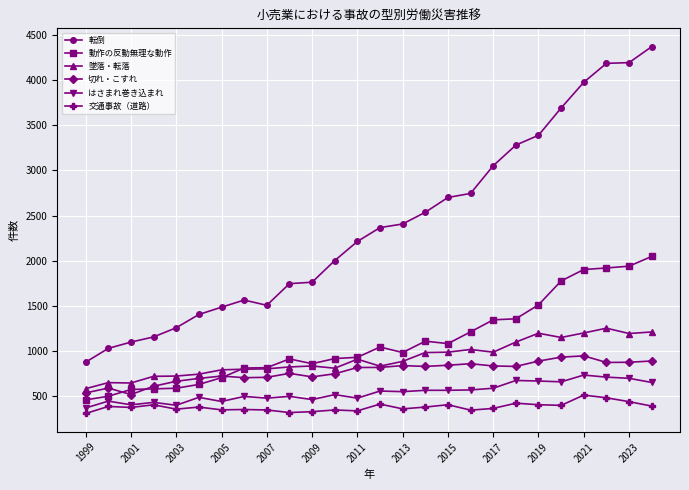

Which series has the largest range (max minus min)?

転倒